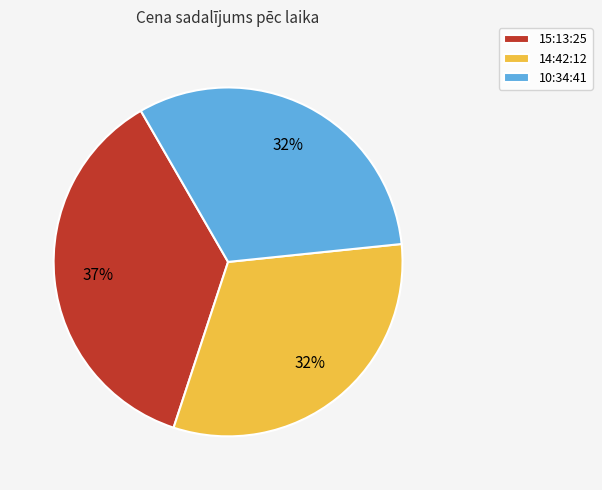

Which category has the biggest portion of the pie?

15:13:25